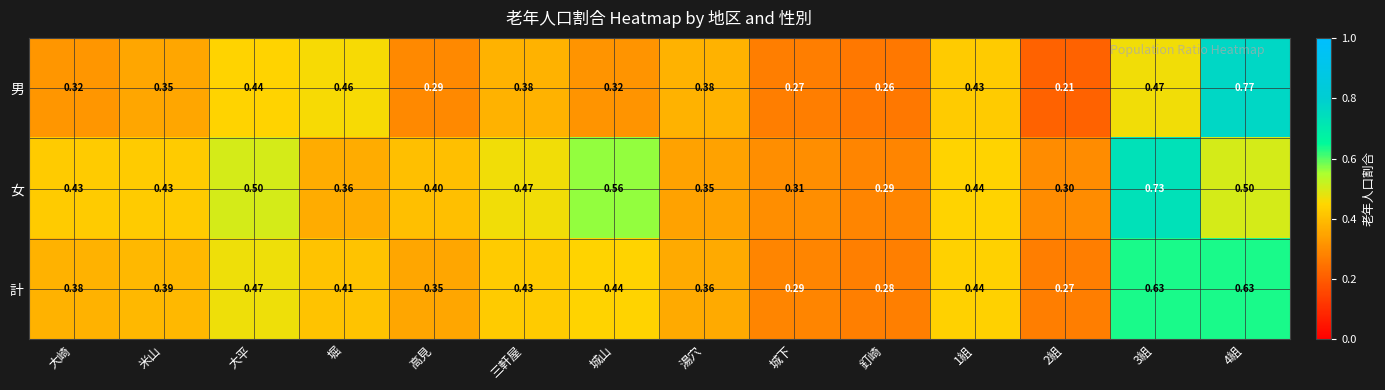

Which series has the widest spread of values?

男